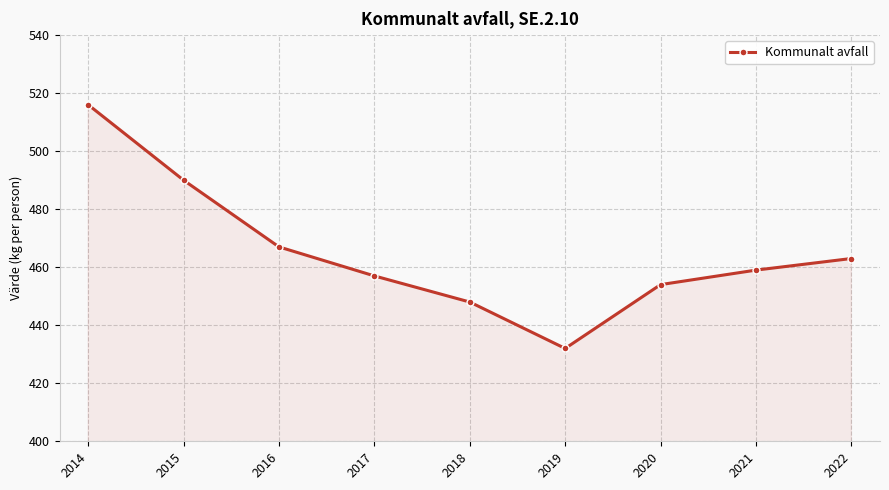

At which label does the data first exceed 459?

2014